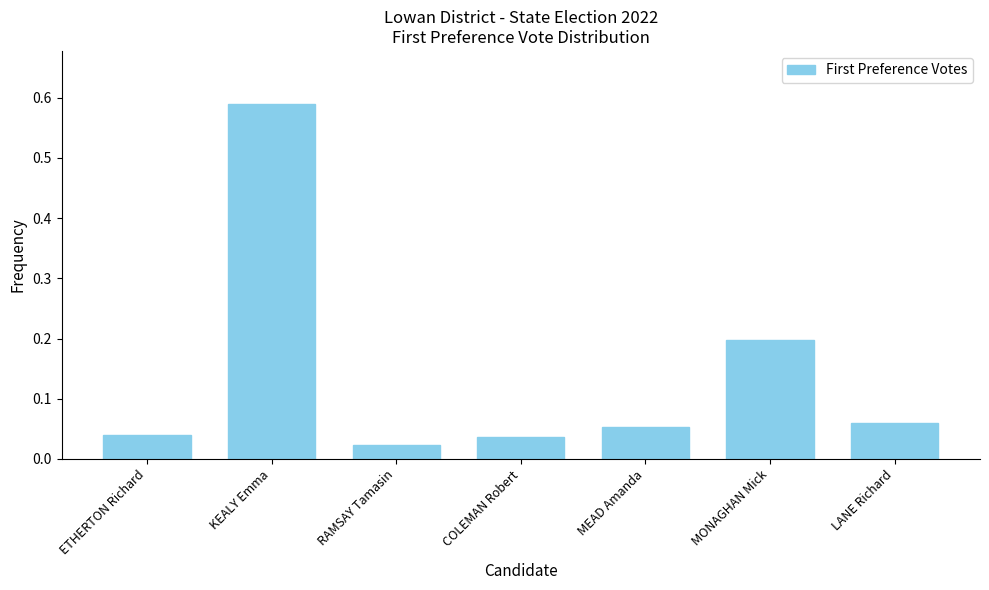

True or false: the data shows 0.2 at MONAGHAN Mick.

True